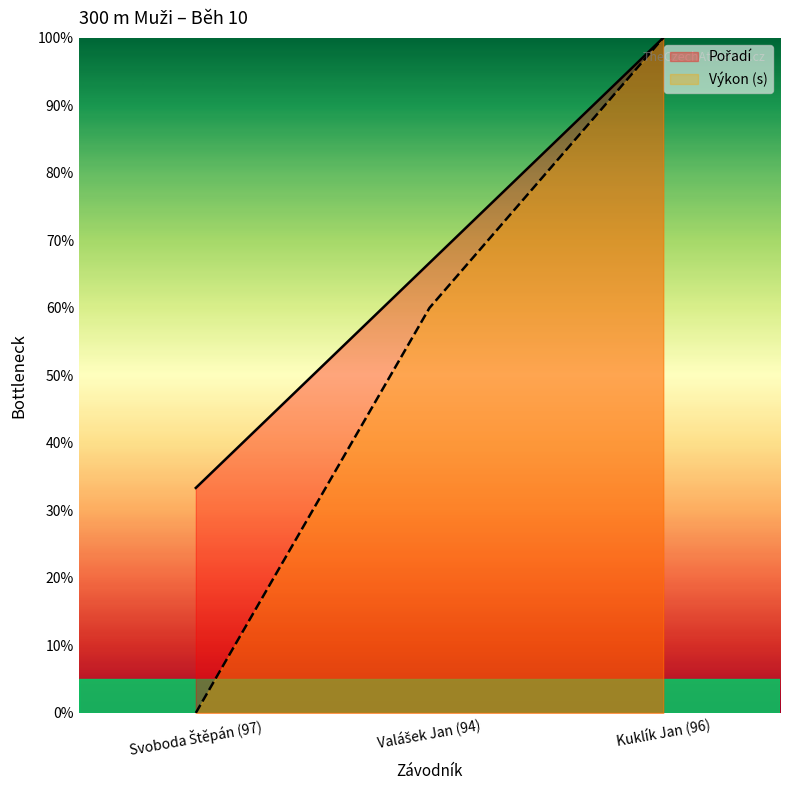

Reading left to right, what are all the values shown in this chart?

Pořadí: 33.3	66.7	100.0
Výkon: 0.0	60.0	100.0